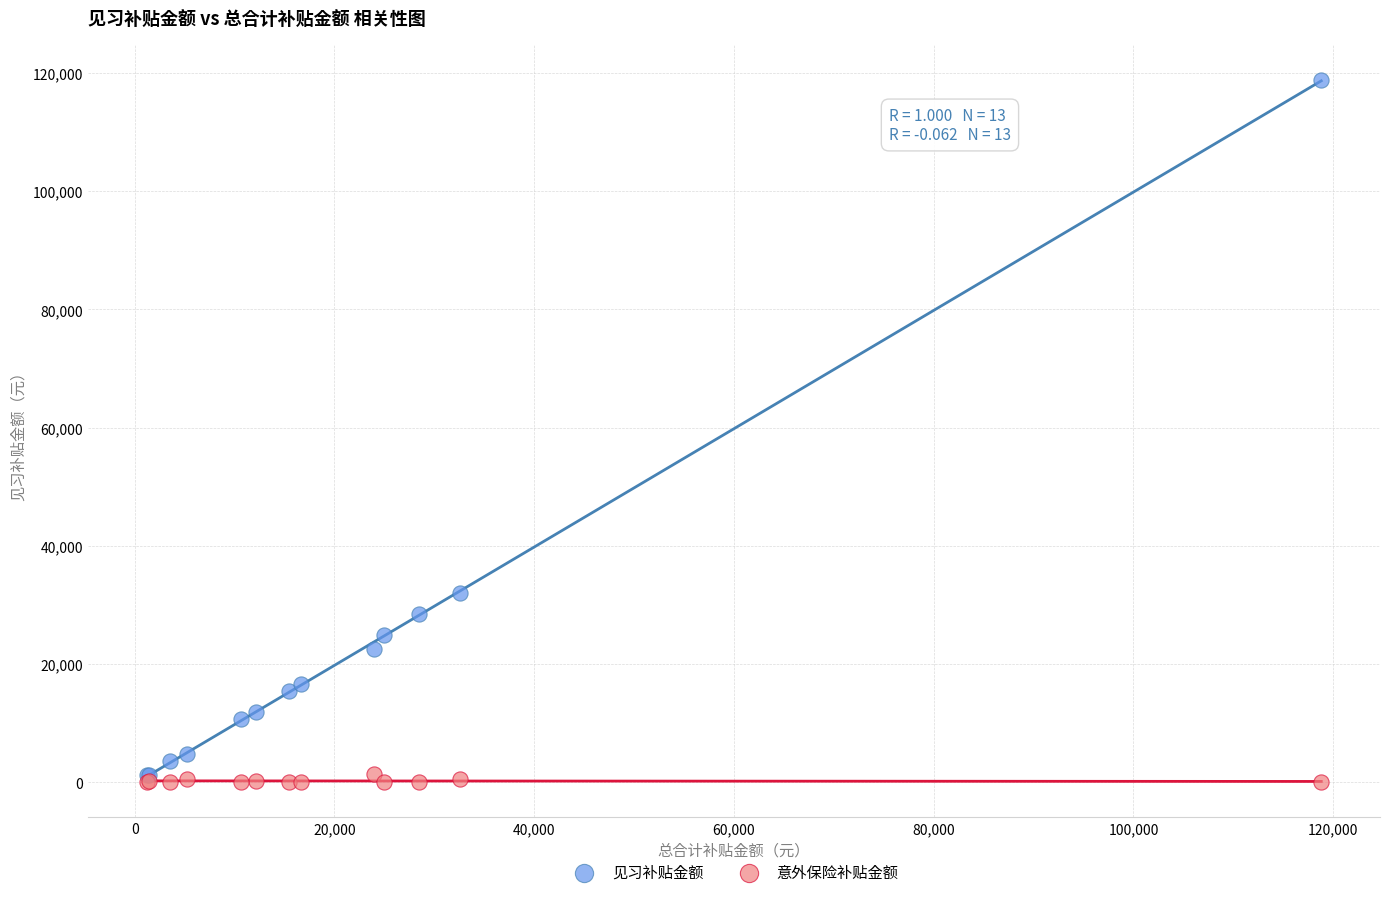

In the 见习补贴金额 series, what Y value is closest to 59994?

32076